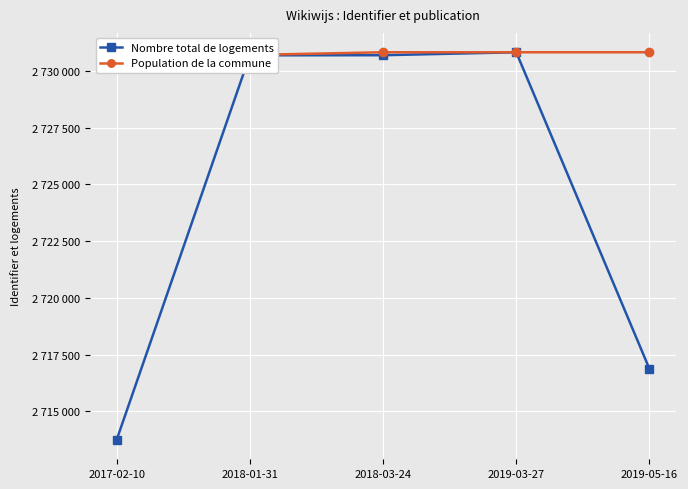

At how many categories does at least one series exceed 2728446?

5